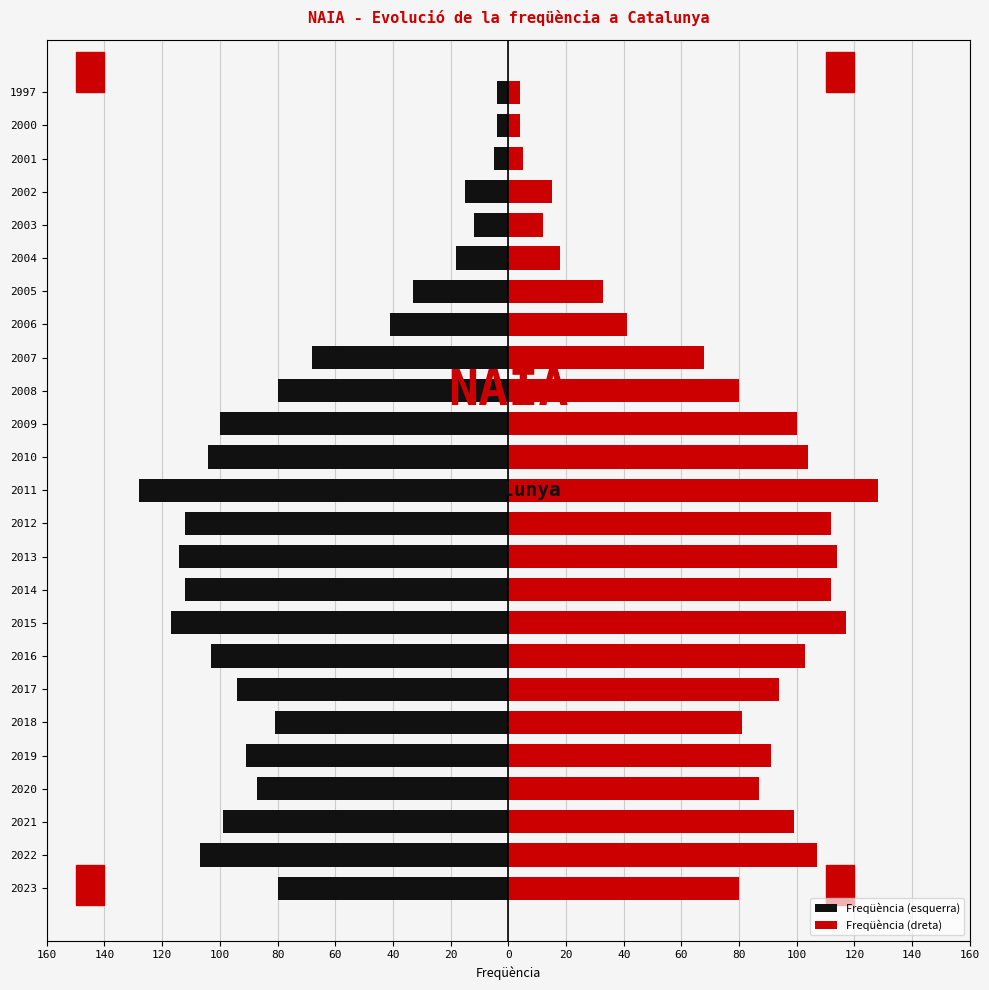

Between 2021 and 2000, which is larger?

2000